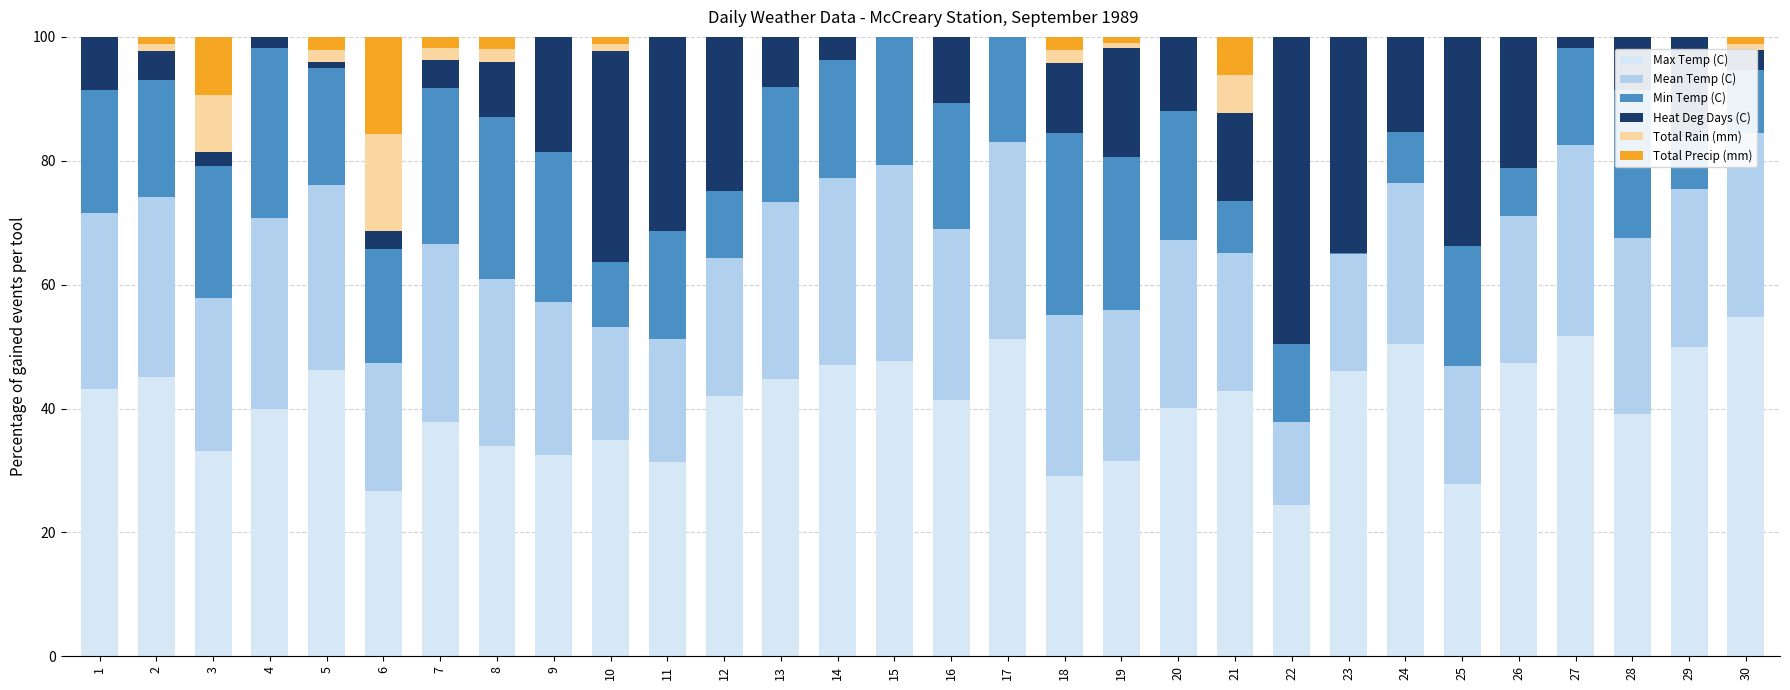

What is the sum of all Max Temp (C) values?

1214.1